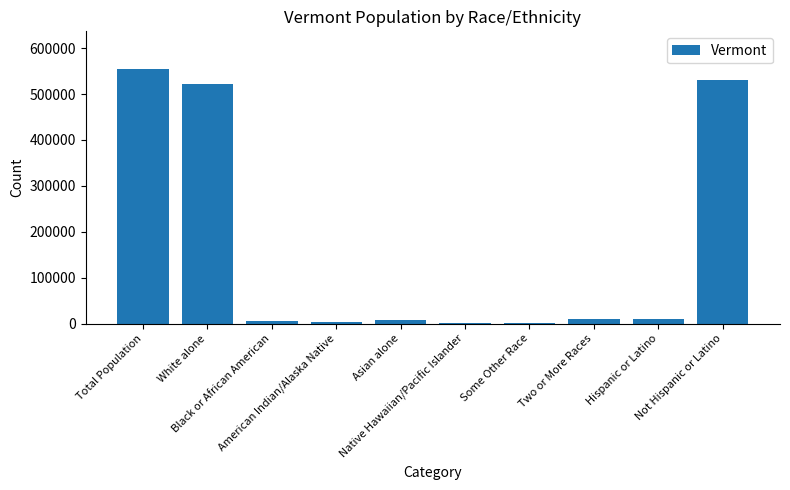

At which category does the chart reach its peak across all series?

Total Population